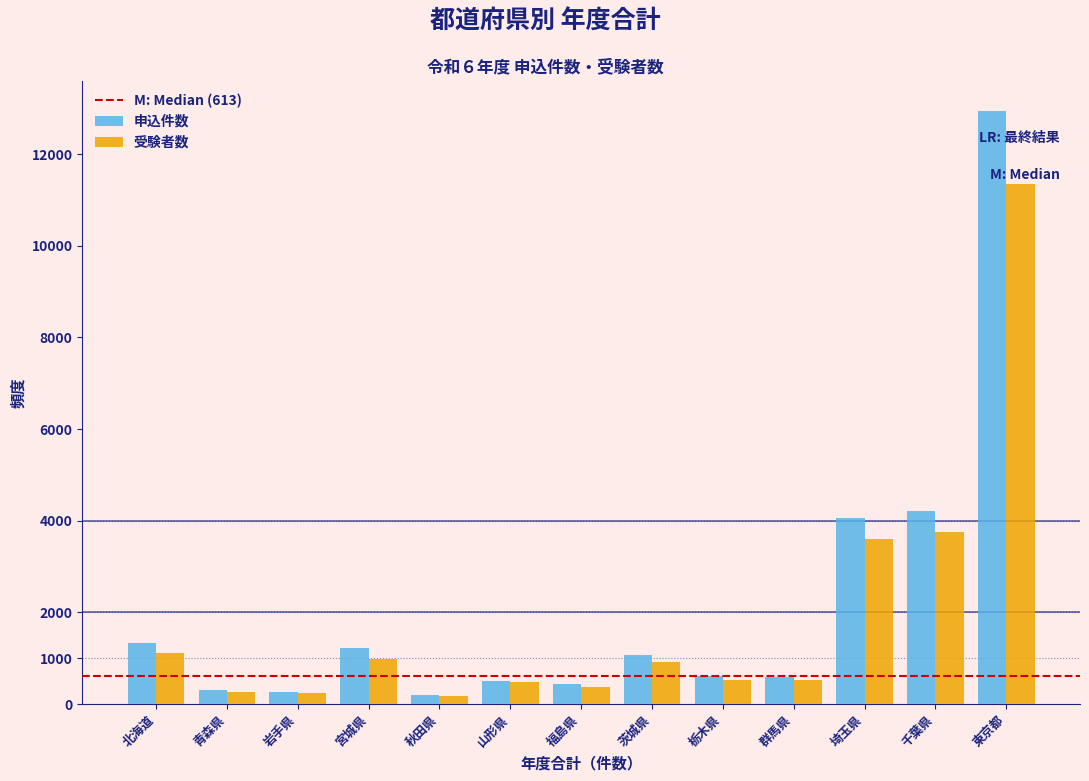

Which series has the widest spread of values?

申込件数